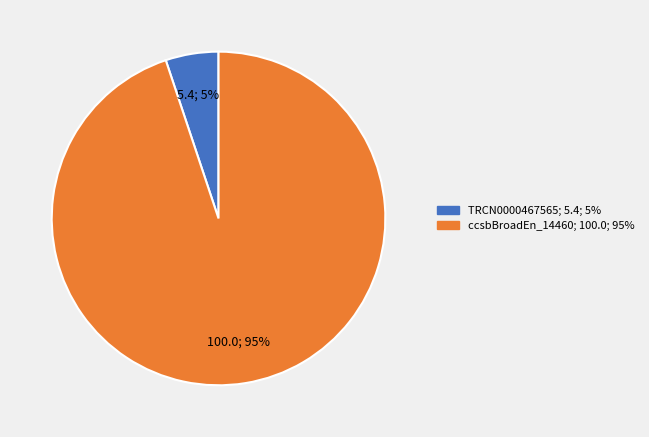

Is there any slice that represents more than half of the pie?

Yes